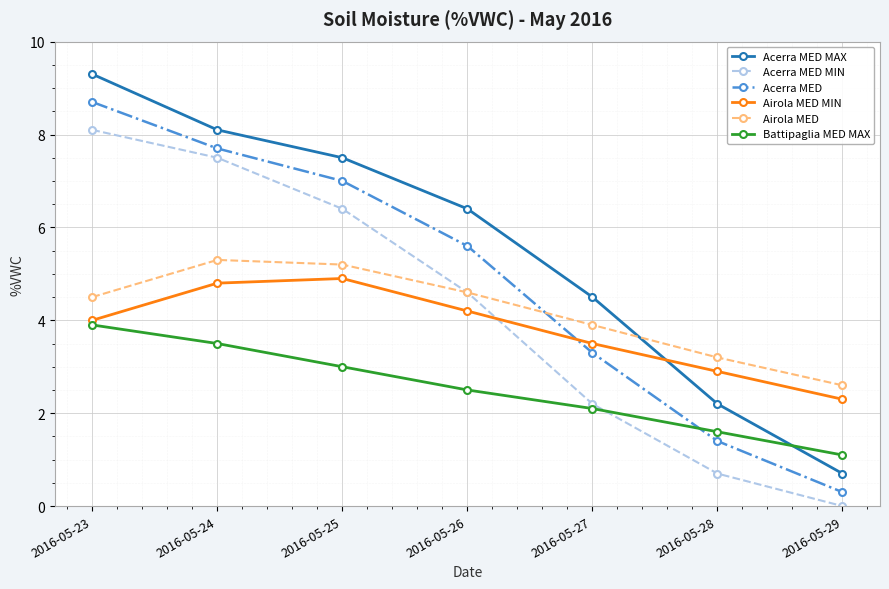

After their last crossing, which series has the higher values: Airola MED or Acerra MED?

Airola MED